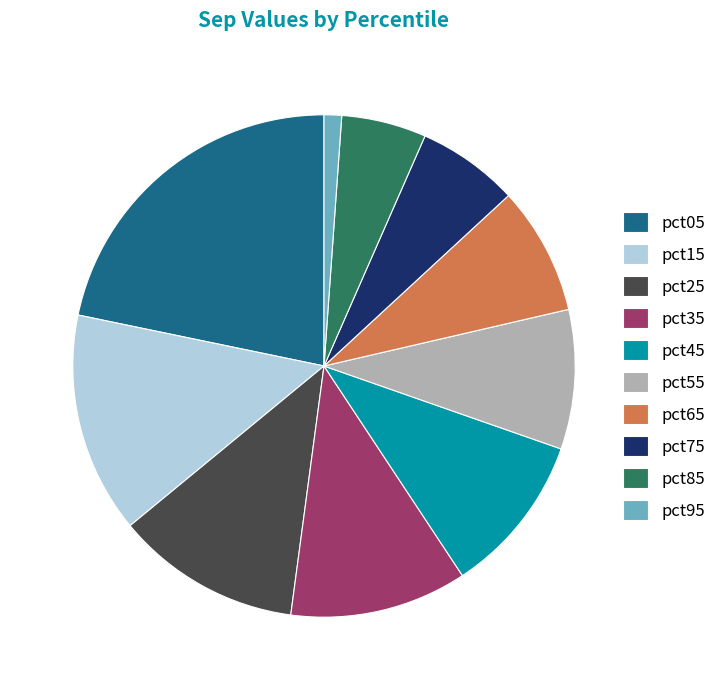

Is the sum of pct65 and pct55 greater than half?

No